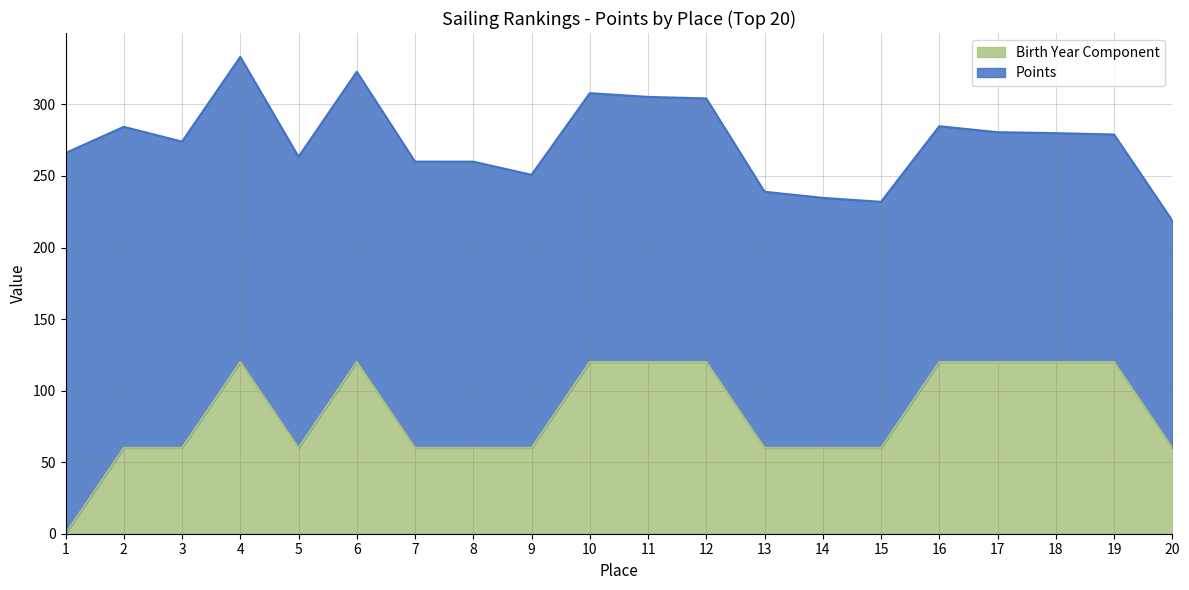

The value at 5 is 89. True or false?

False